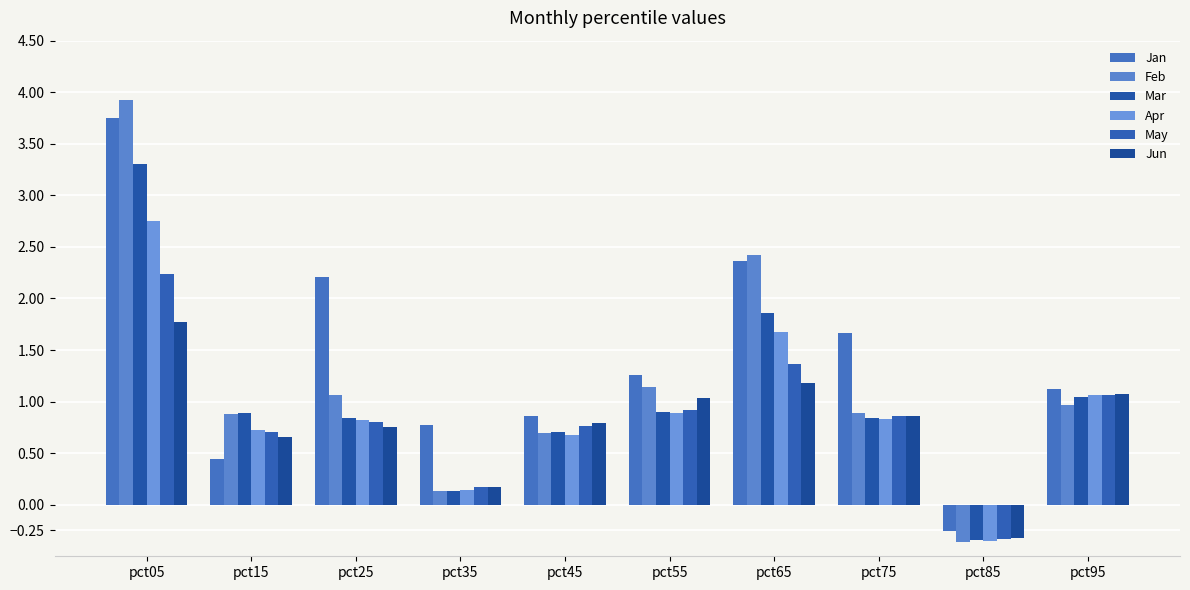

Does the chart contain stacked bars?

No